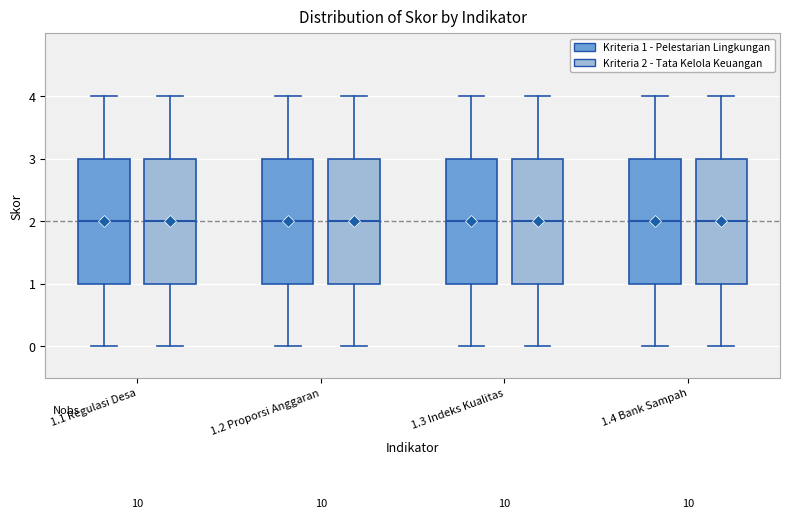

Reading left to right, read every box against the y-axis: the position of its median line, the range the box covers, and the ends of its whiskers. The values are not printed on the chart, so give them approximately, as read against the axis.

1.1 Regulasi Desa (Kriteria 1 - Pelestarian Lingkungan): median 2, box 1 to 3, whiskers 0 to 4
1.1 Regulasi Desa (Kriteria 2 - Tata Kelola Keuangan): median 2, box 1 to 3, whiskers 0 to 4
1.2 Proporsi Anggaran (Kriteria 1 - Pelestarian Lingkungan): median 2, box 1 to 3, whiskers 0 to 4
1.2 Proporsi Anggaran (Kriteria 2 - Tata Kelola Keuangan): median 2, box 1 to 3, whiskers 0 to 4
1.3 Indeks Kualitas (Kriteria 1 - Pelestarian Lingkungan): median 2, box 1 to 3, whiskers 0 to 4
1.3 Indeks Kualitas (Kriteria 2 - Tata Kelola Keuangan): median 2, box 1 to 3, whiskers 0 to 4
1.4 Bank Sampah (Kriteria 1 - Pelestarian Lingkungan): median 2, box 1 to 3, whiskers 0 to 4
1.4 Bank Sampah (Kriteria 2 - Tata Kelola Keuangan): median 2, box 1 to 3, whiskers 0 to 4